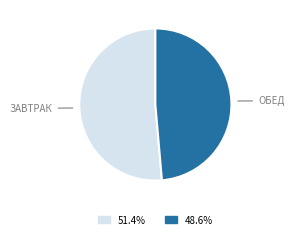

Is there any slice that represents more than half of the pie?

Yes